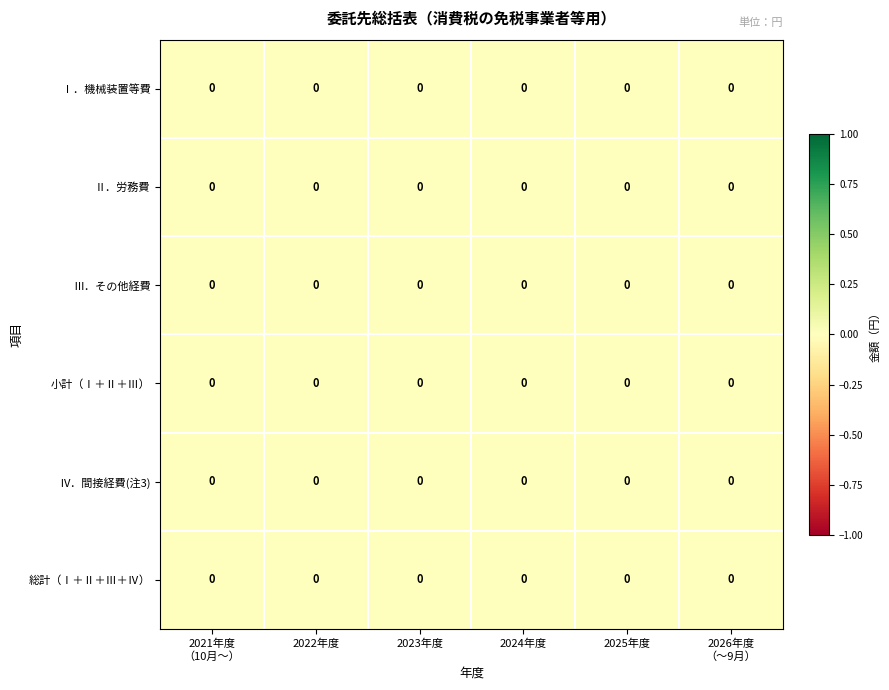

At which category is the sum across all series the highest?

2025年度